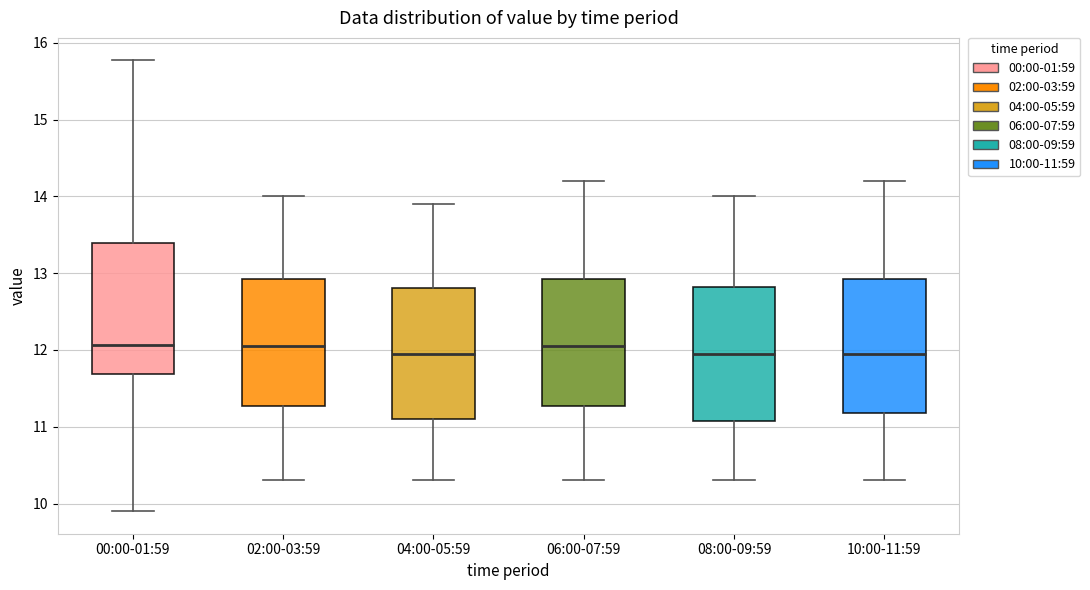

Where is the upper edge of the box for 00:00-01:59 on the y-axis? The values are not printed on the chart, so give them approximately, as read against the axis.

13.4